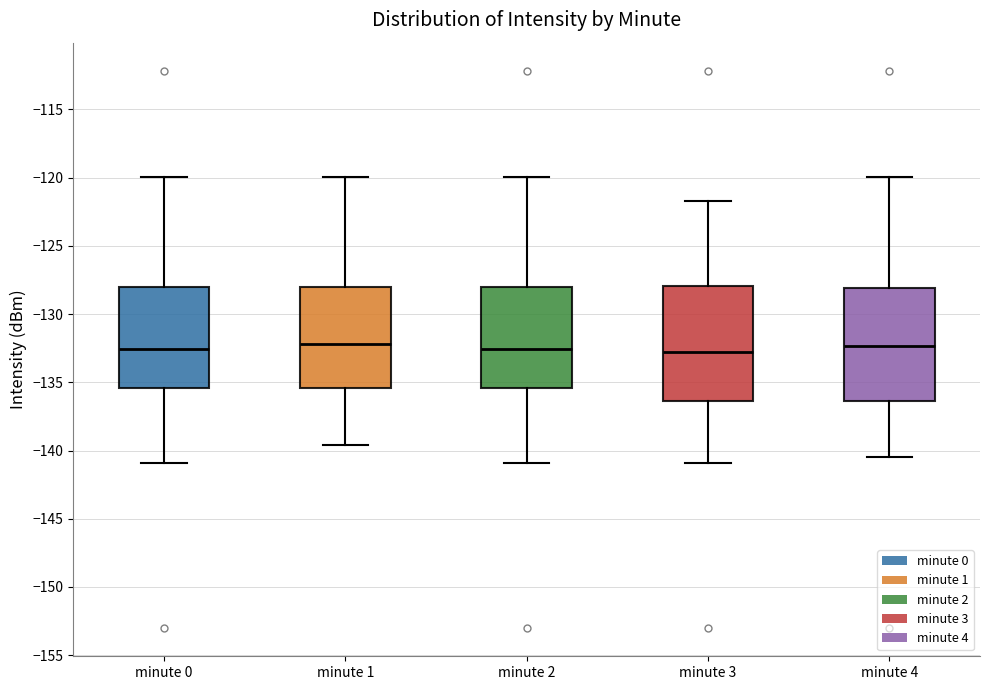

Where is the lower edge of the box for minute 4 on the y-axis? The values are not printed on the chart, so give them approximately, as read against the axis.

-136.5